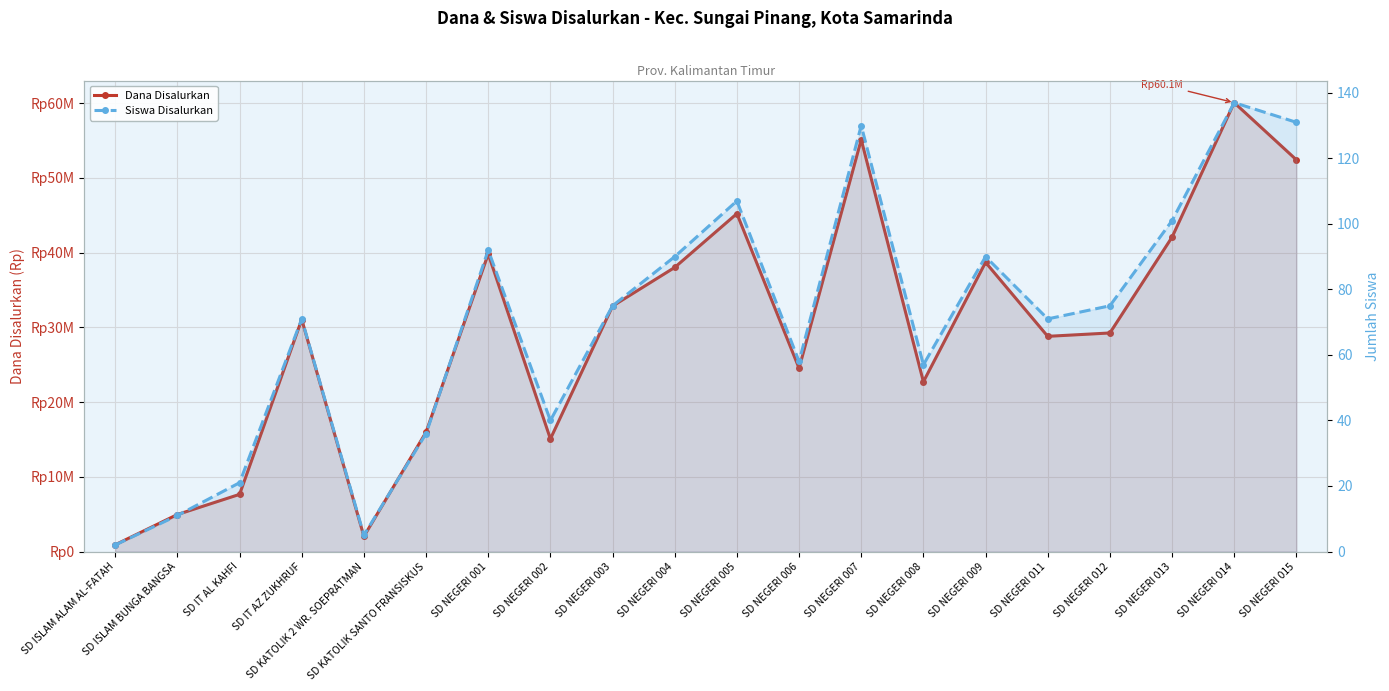

The value of Siswa Disalurkan at SD NEGERI 002 is 56. True or false?

False